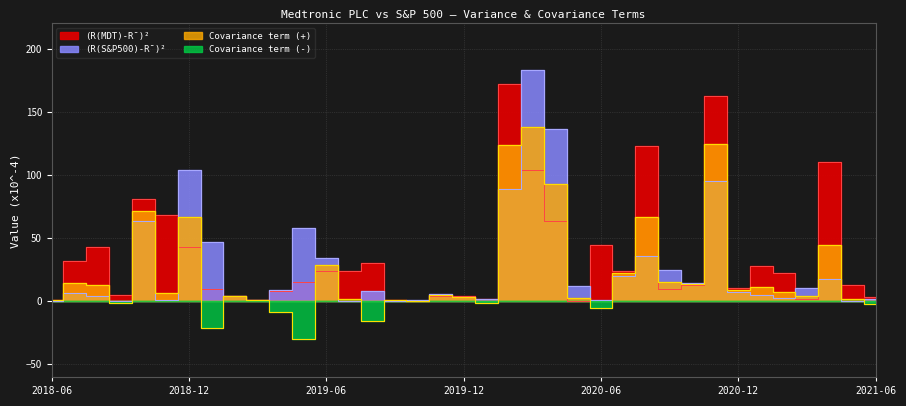

How many values in the (R(SP500)-R_bar)^2 series exceed 7?

19